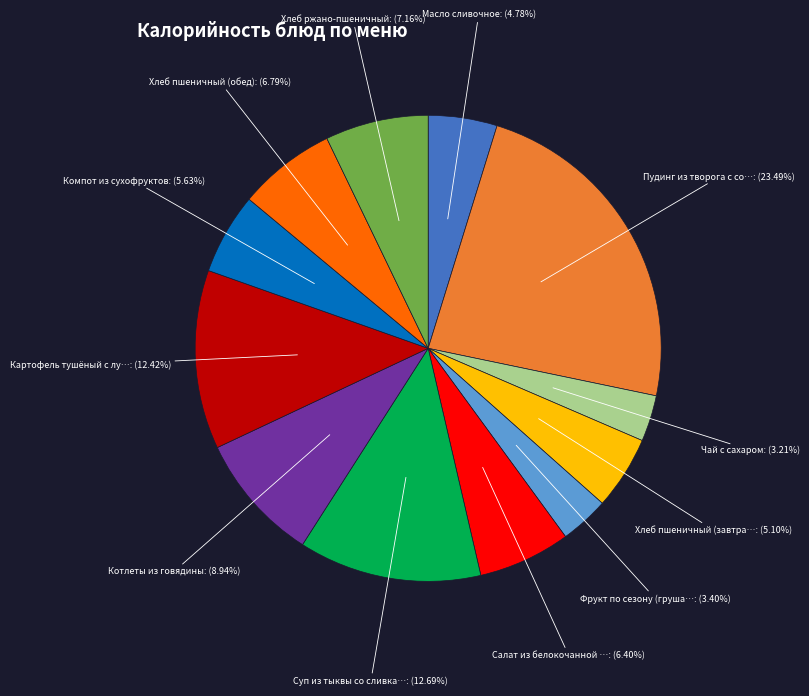

Is there any slice that represents more than half of the pie?

No